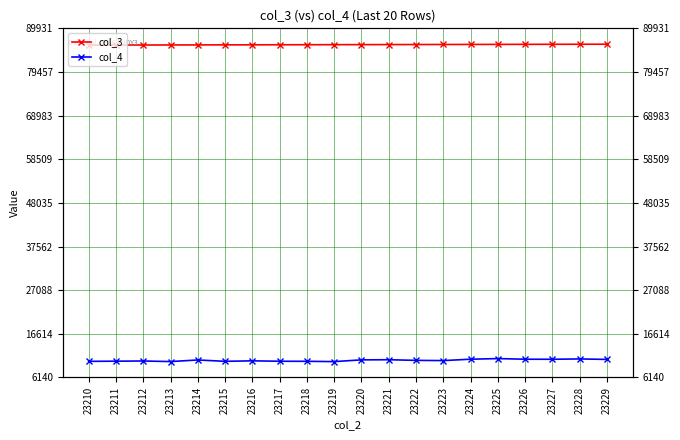

What is the average value of the col_4 series?

10255